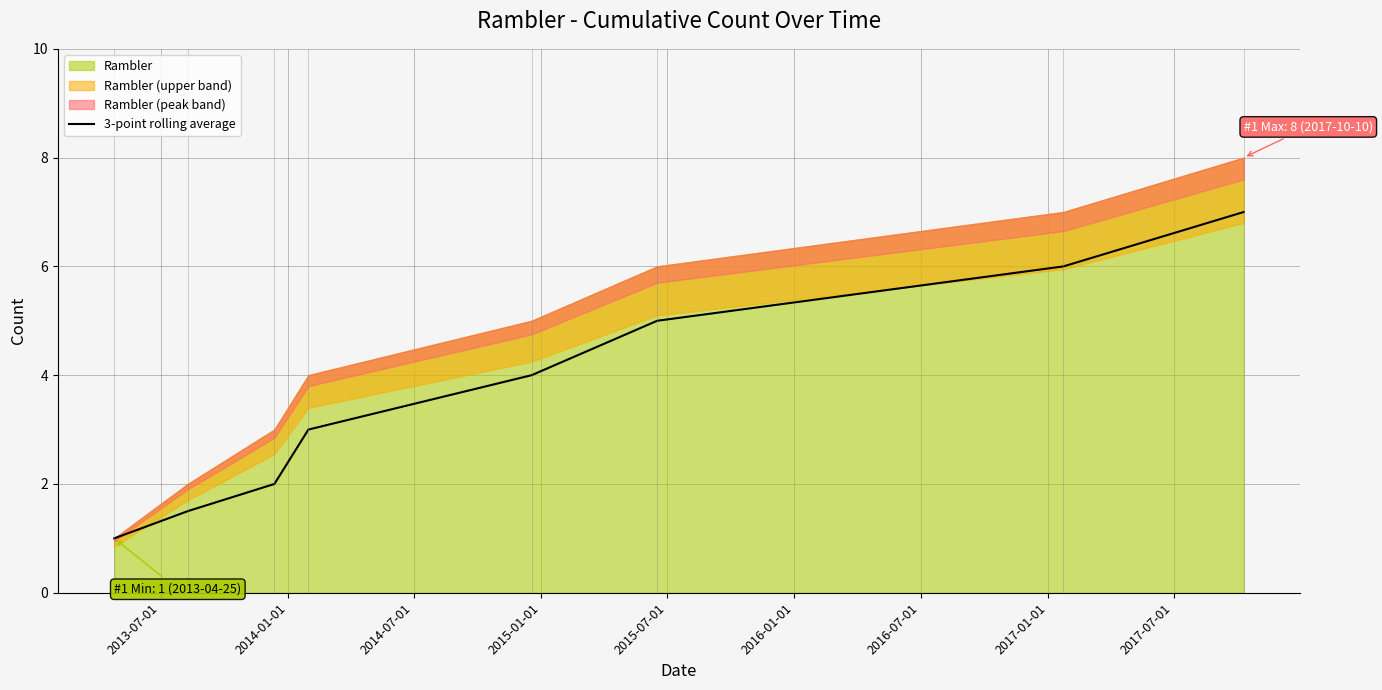

What is the lowest value of the 3-point rolling average series?

1.0